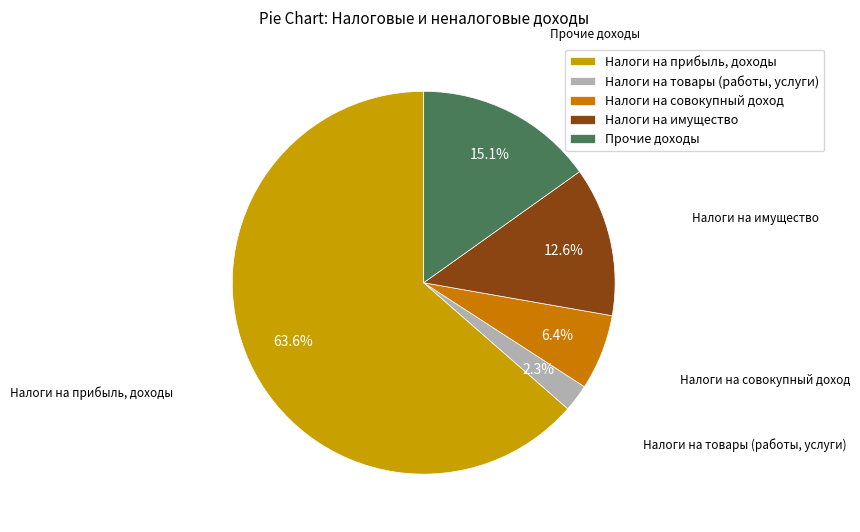

Rank the categories by value from lowest to highest.

Налоги на товары (работы, услуги), Налоги на совокупный доход, Налоги на имущество, Прочие доходы, Налоги на прибыль, доходы